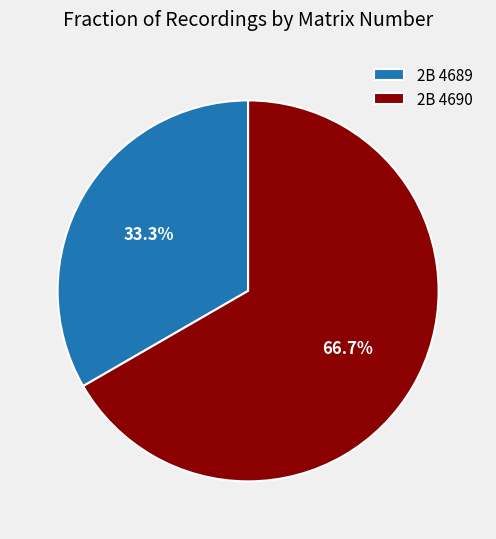

To the nearest percent, what is the average slice percentage?

50%